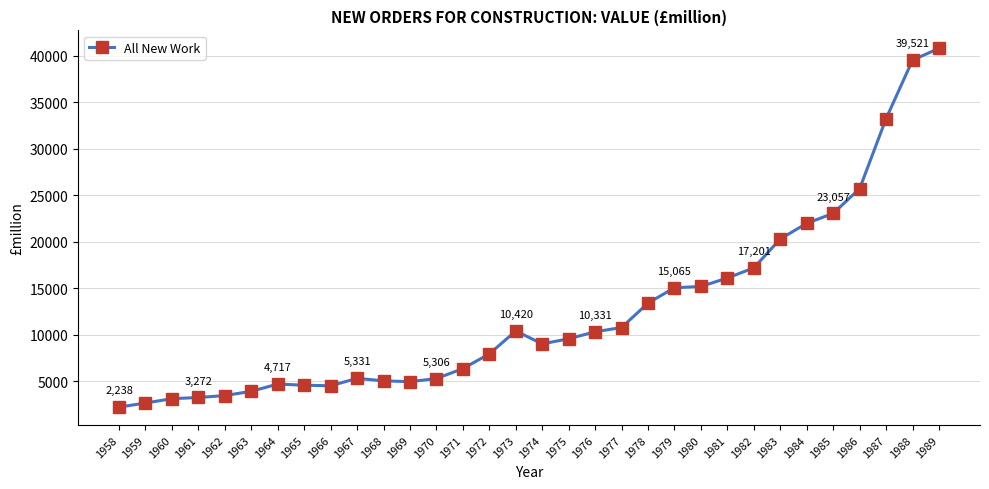

Is this an area chart (filled region under the line)?

No